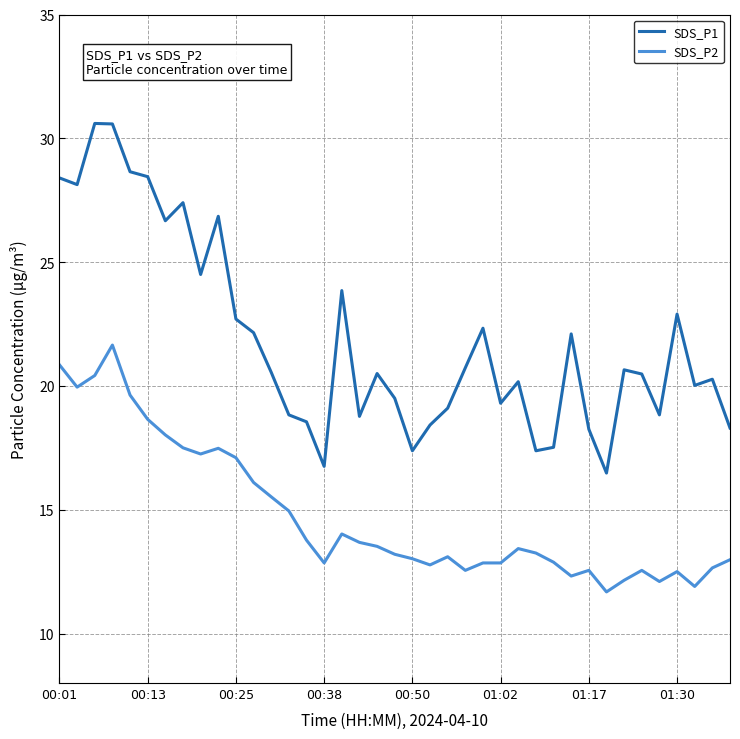

What is the lowest value of the SDS_P1 series?

16.5